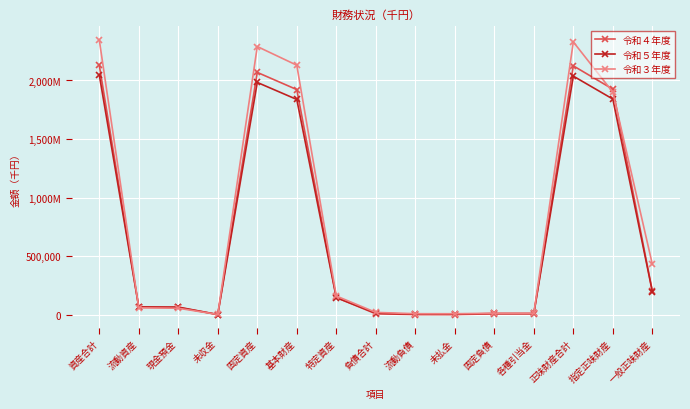

Does the chart have visible grid lines?

Yes